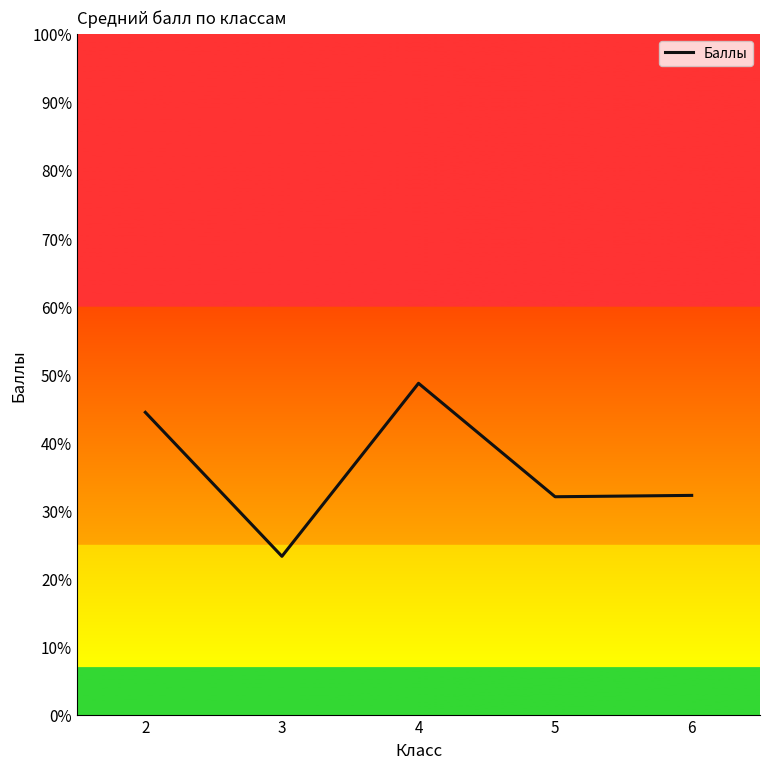

Between 2 and 4, which is larger?

4